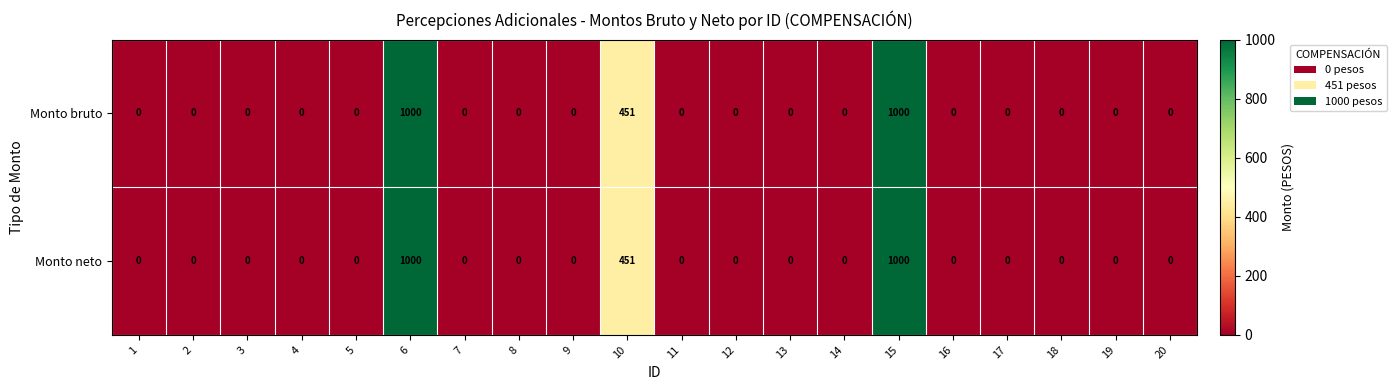

What is the difference between the second highest and minimum values in the Monto bruto series?

1000